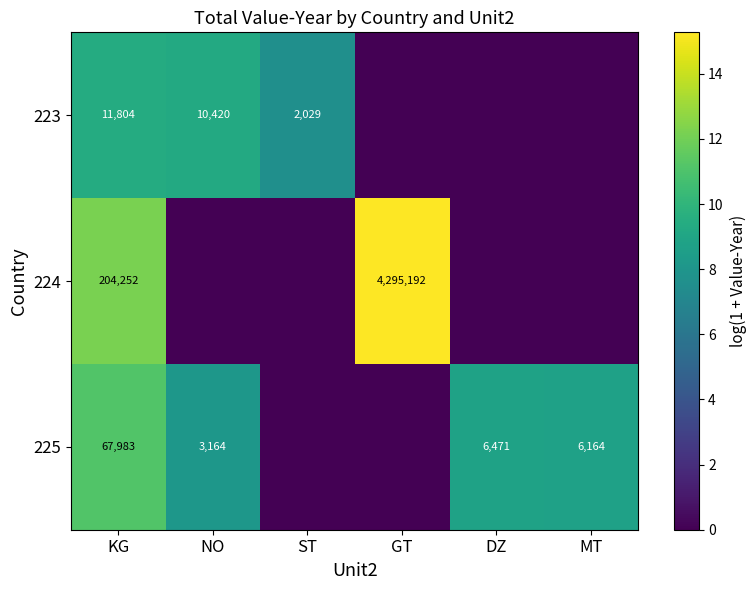

True or false: 225 has a value of 6.5 at KG.

False